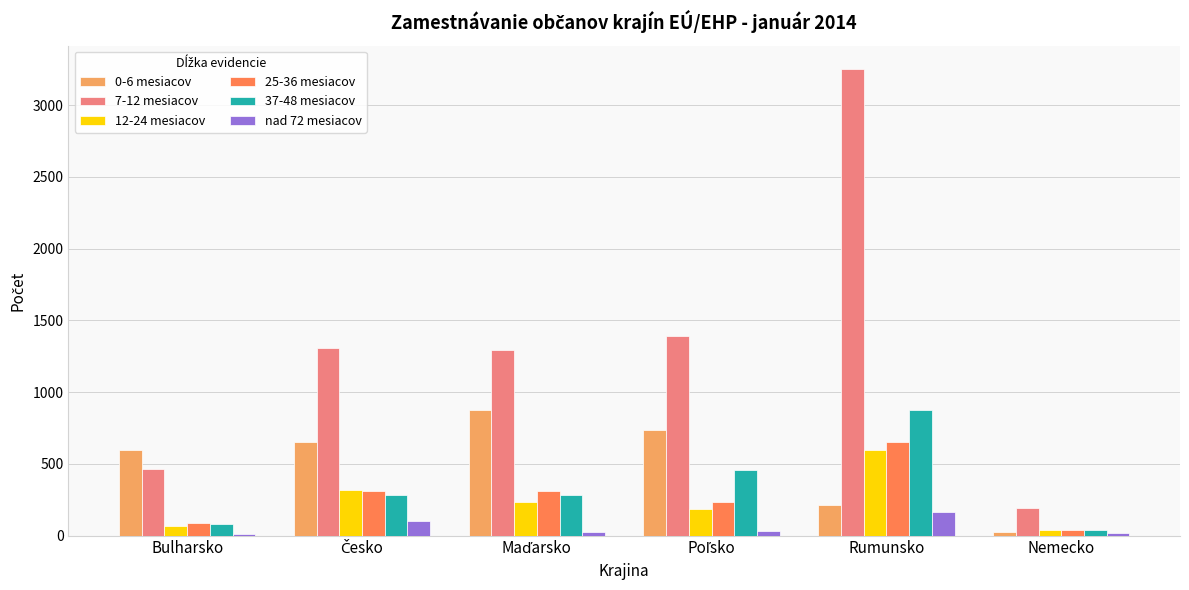

Which series has the largest total across all categories?

7-12 mesiacov